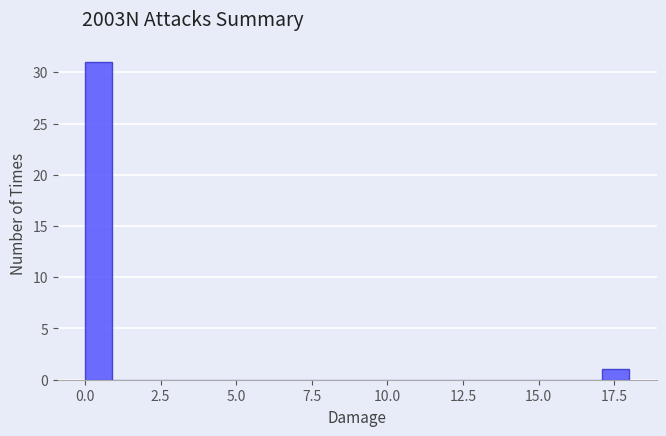

Around what value on the x-axis is the tallest bar? Give the approximate position of its centre, as read against the axis.

0.5